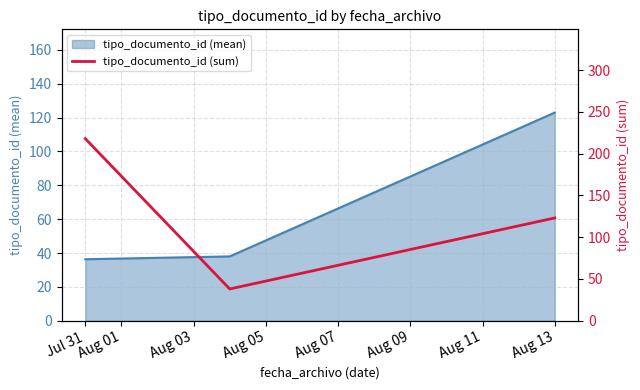

What is the difference between the maximum and minimum values?

180